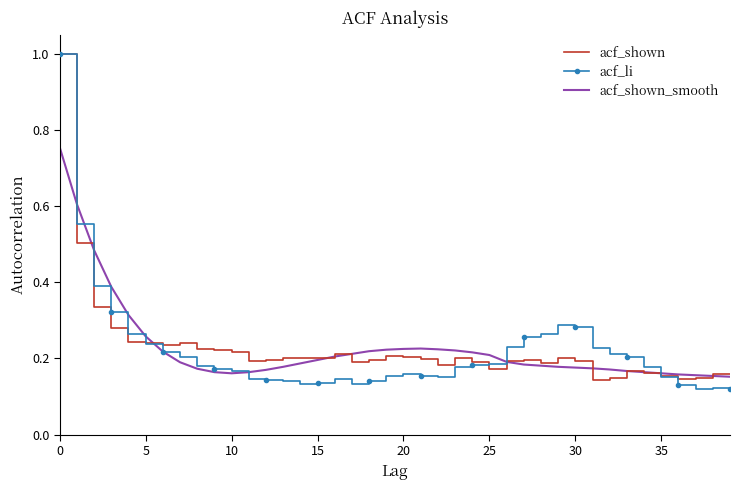

What is the maximum value for acf_li?

1.0